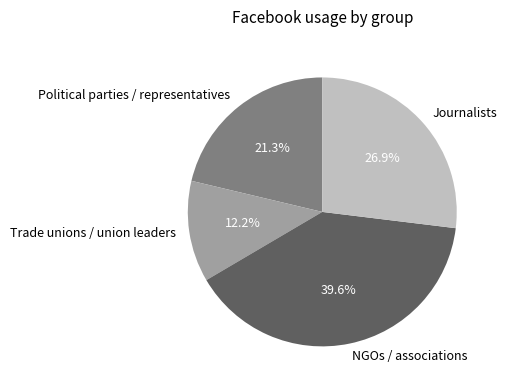

Does Journalists account for over 50% of the chart?

No